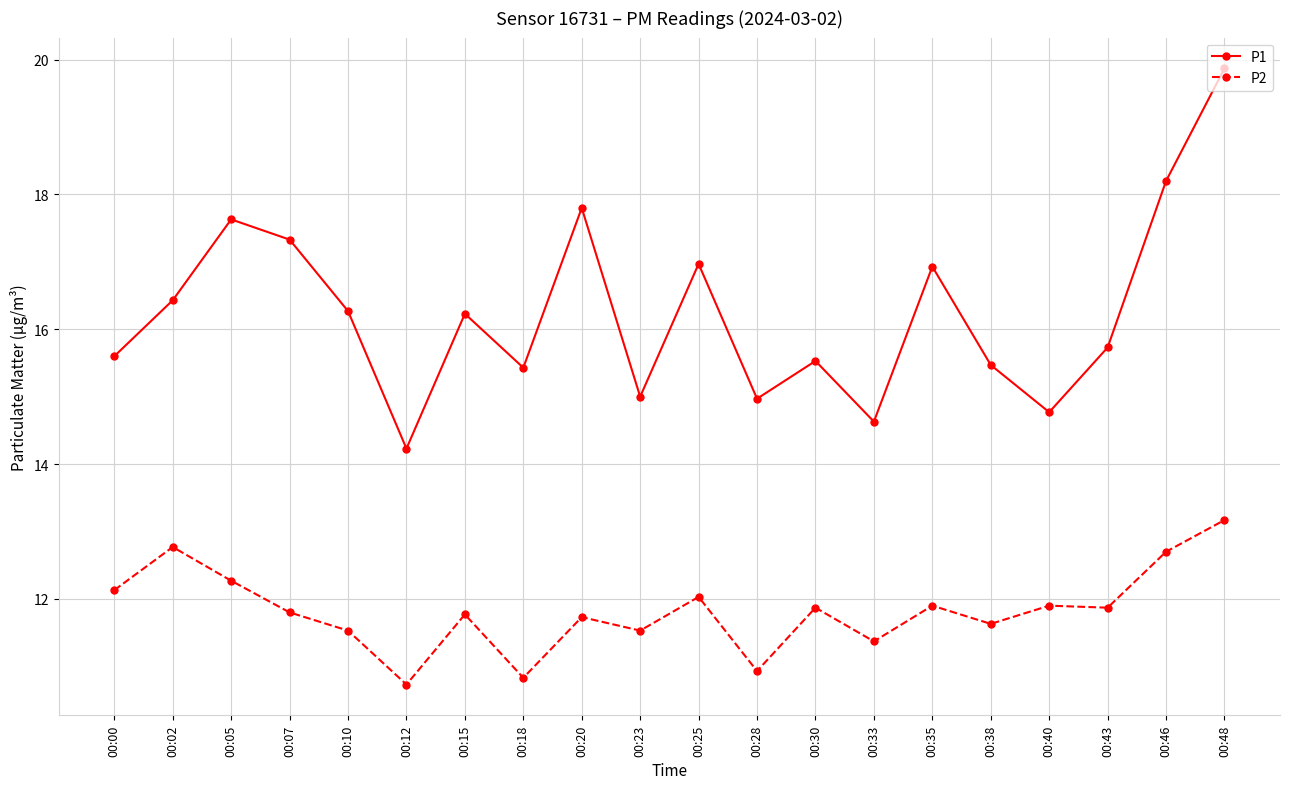

True or false: P2 has a value of 20.3 at 00:05.

False